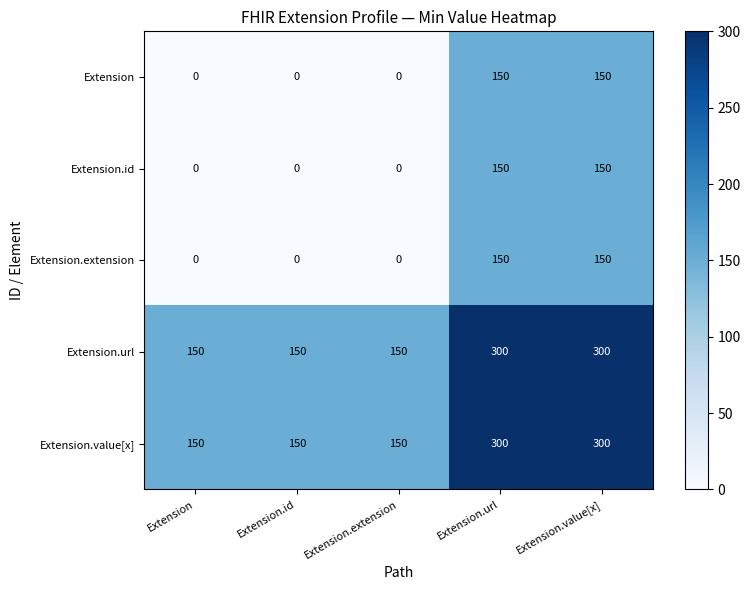

Count the number of data series in this chart.

5